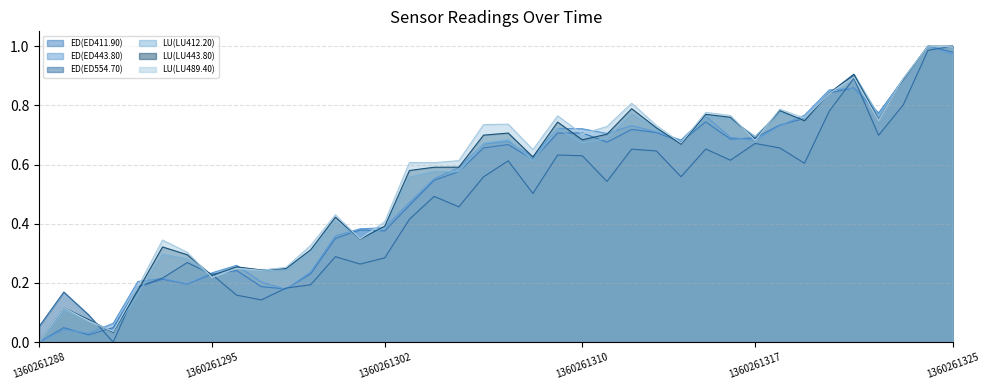

Is it true that ED(ED411.90) equals 0.0 at 1360261297?

False